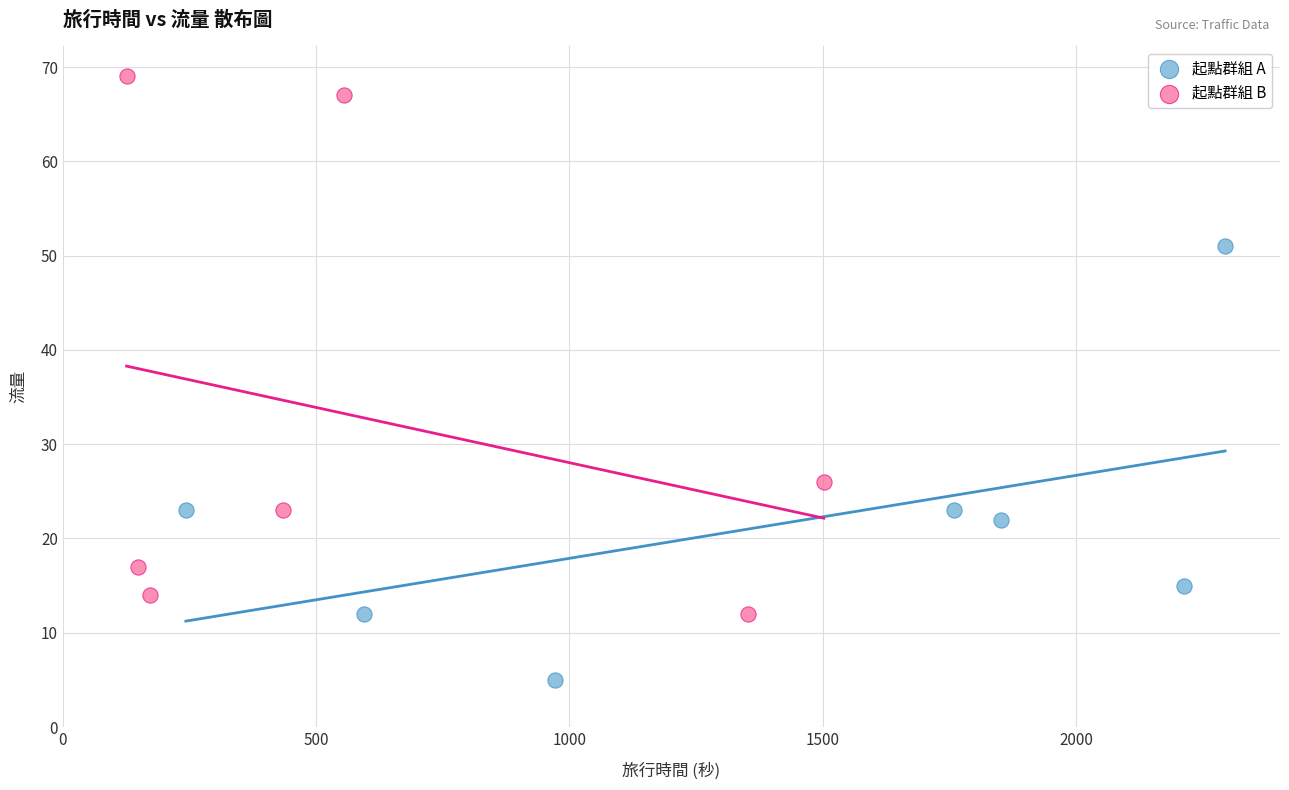

Which series contains the highest Y value?

起點群組 B